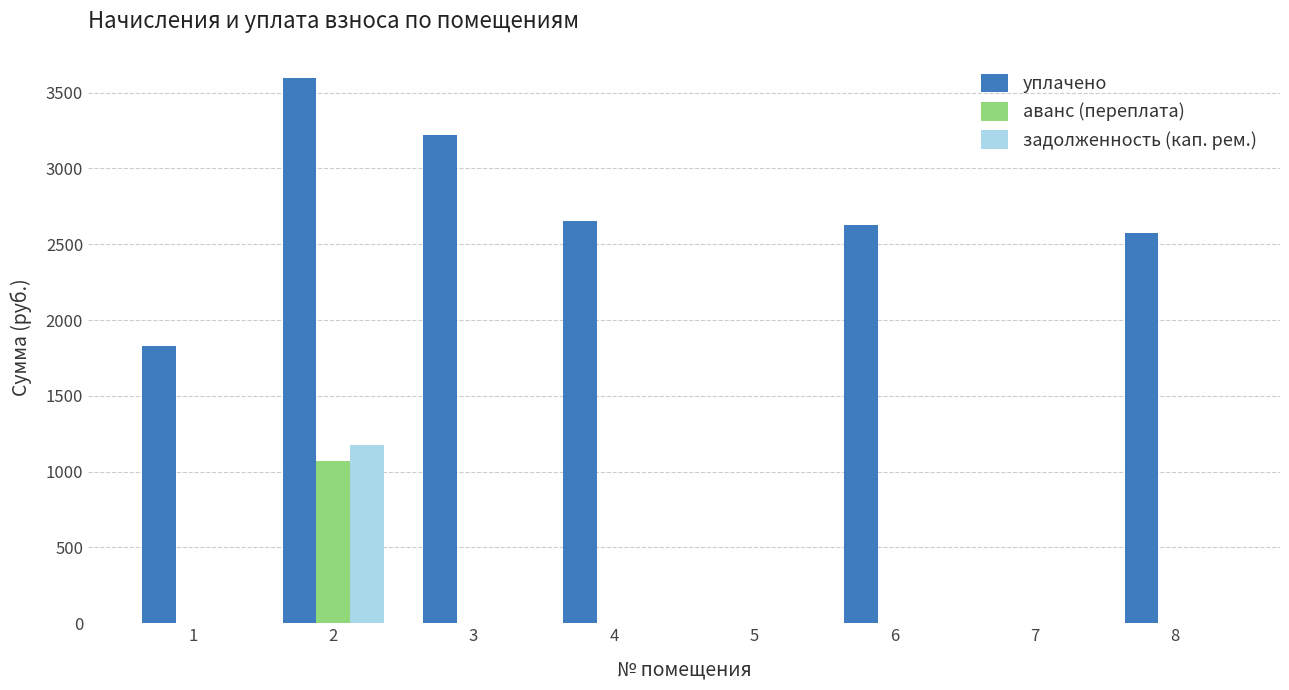

What is the total value across all series at 1?

1826.4